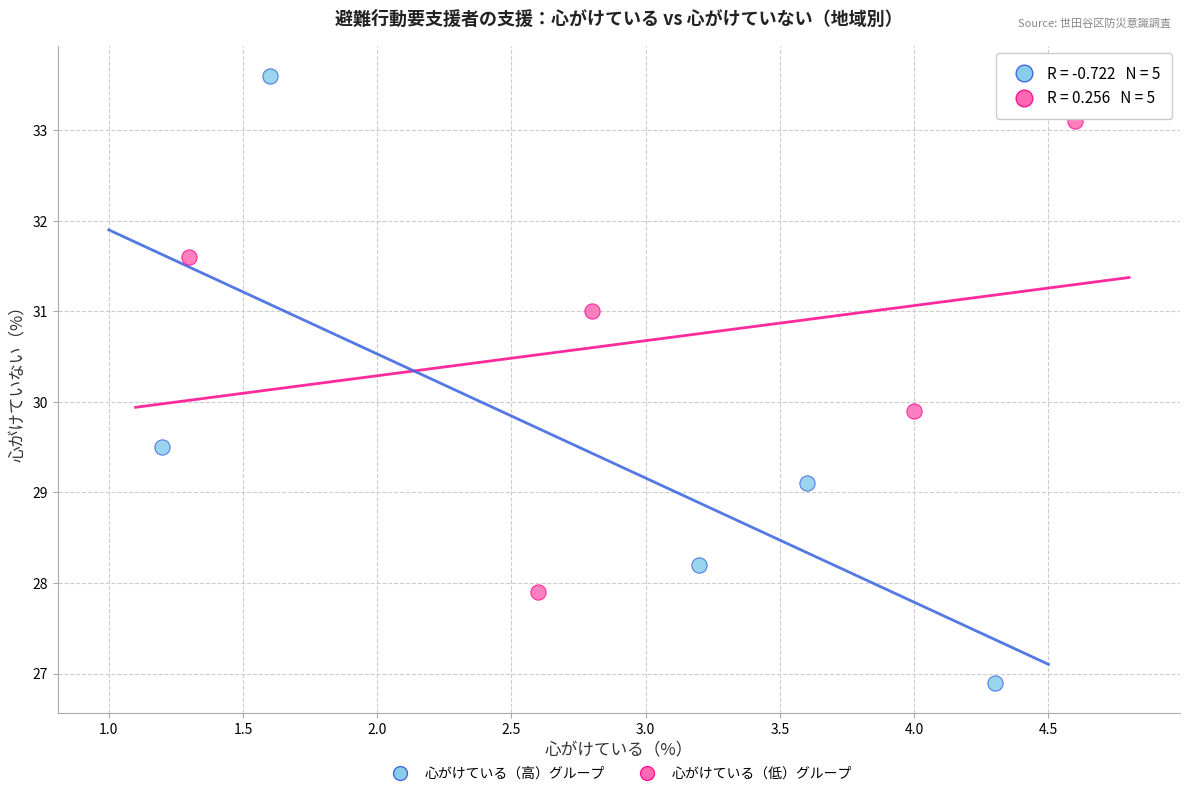

What are all the series names shown in the legend?

心がけている（高）グループ, 心がけている（低）グループ